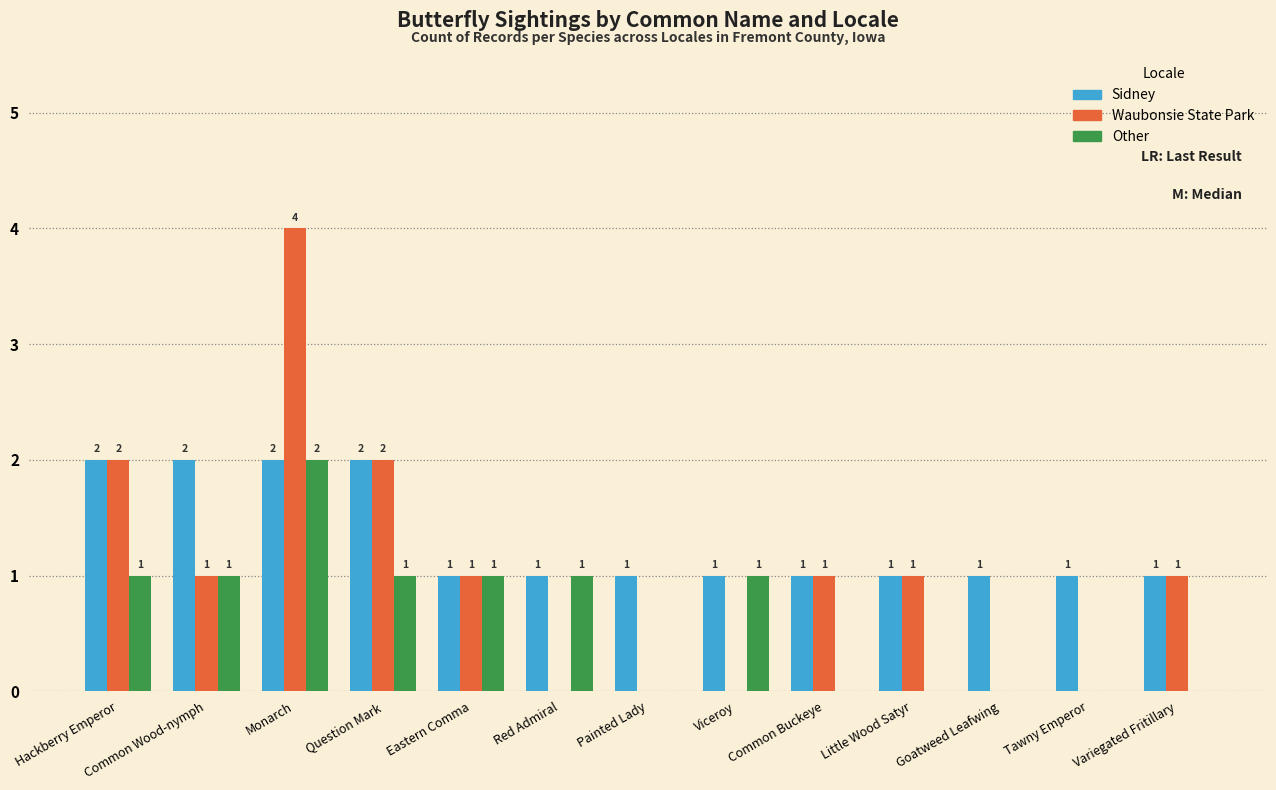

At which label does Waubonsie State Park reach its peak?

Monarch